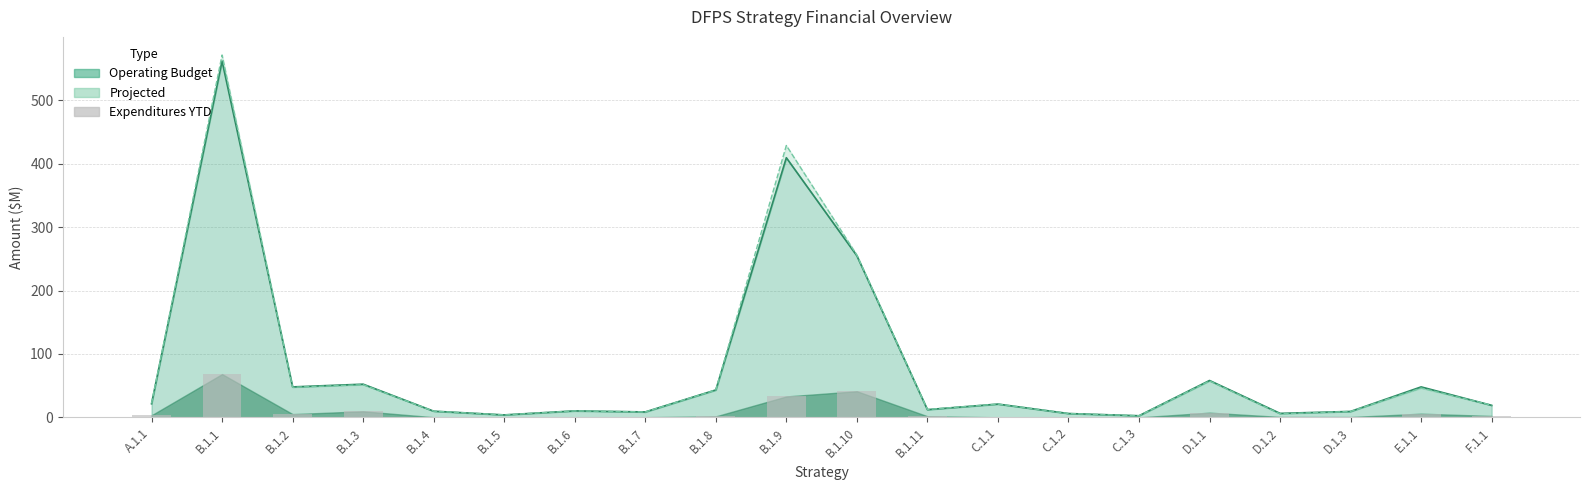

List the series in order of their peak value, lowest first.

Expenditures YTD, Operating Budget, Projected